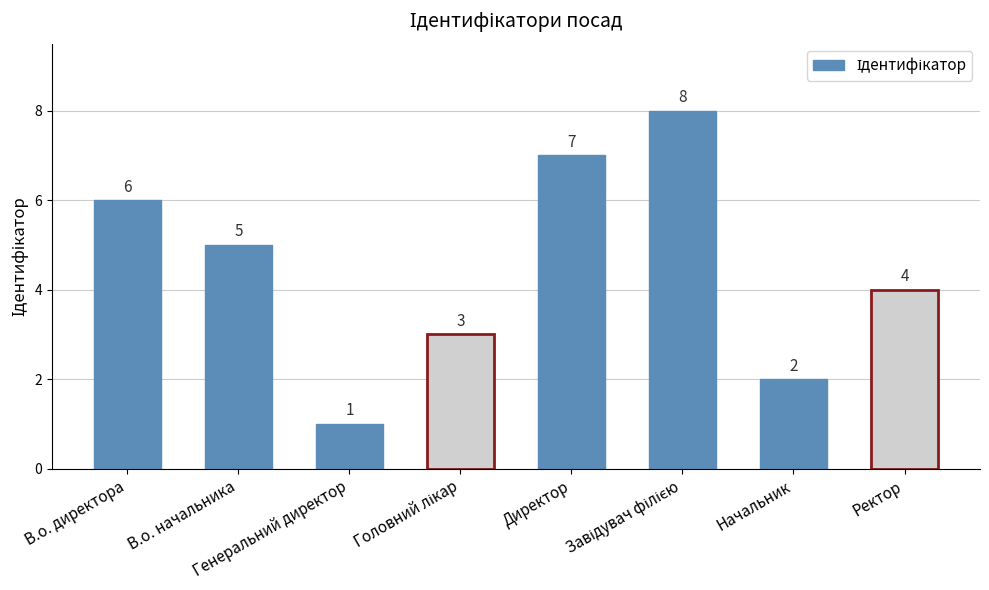

At which label does the data first exceed 5?

В.о. директора